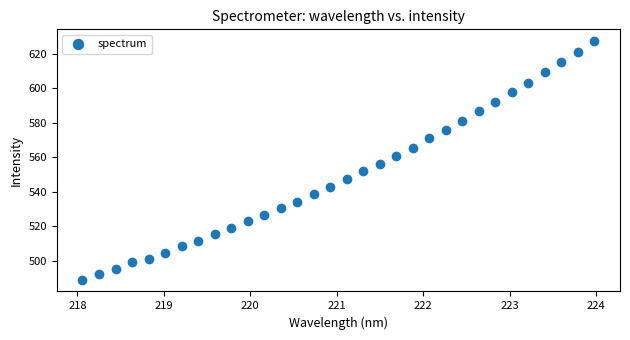

What is the range of Y values (max minus min)?

138.2